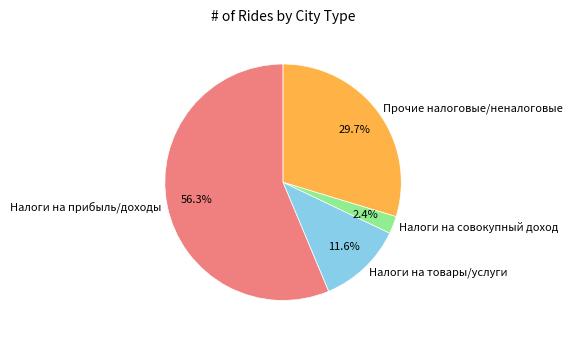

Rank the categories by value from highest to lowest.

Налоги на прибыль/доходы, Прочие налоговые/неналоговые, Налоги на товары/услуги, Налоги на совокупный доход